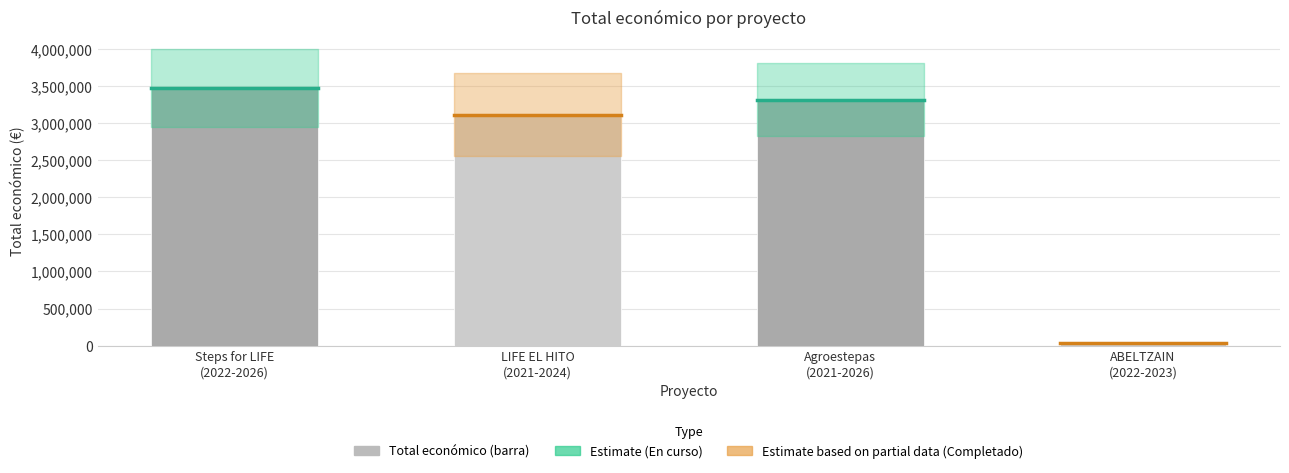

Are the bars horizontal?

No